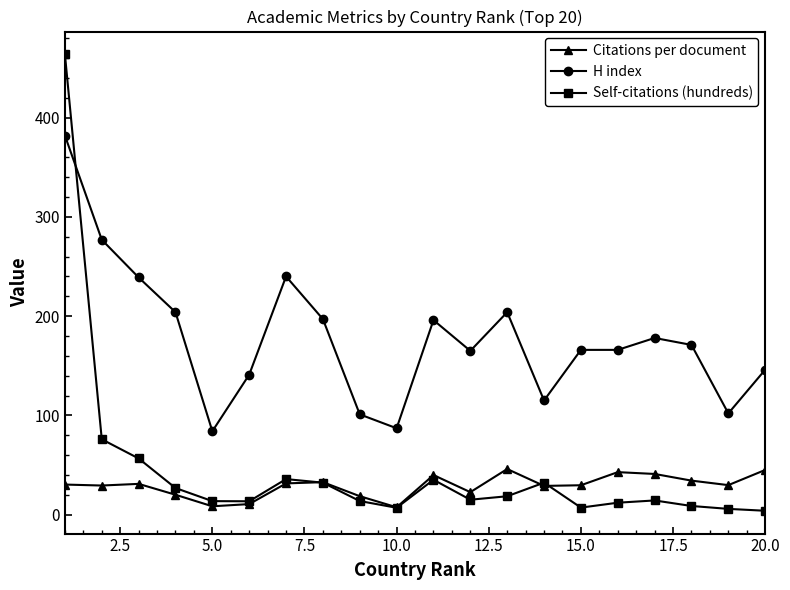

Which series ends up on top after the final intersection of Citations per document and Self-citations (hundreds)?

Citations per document